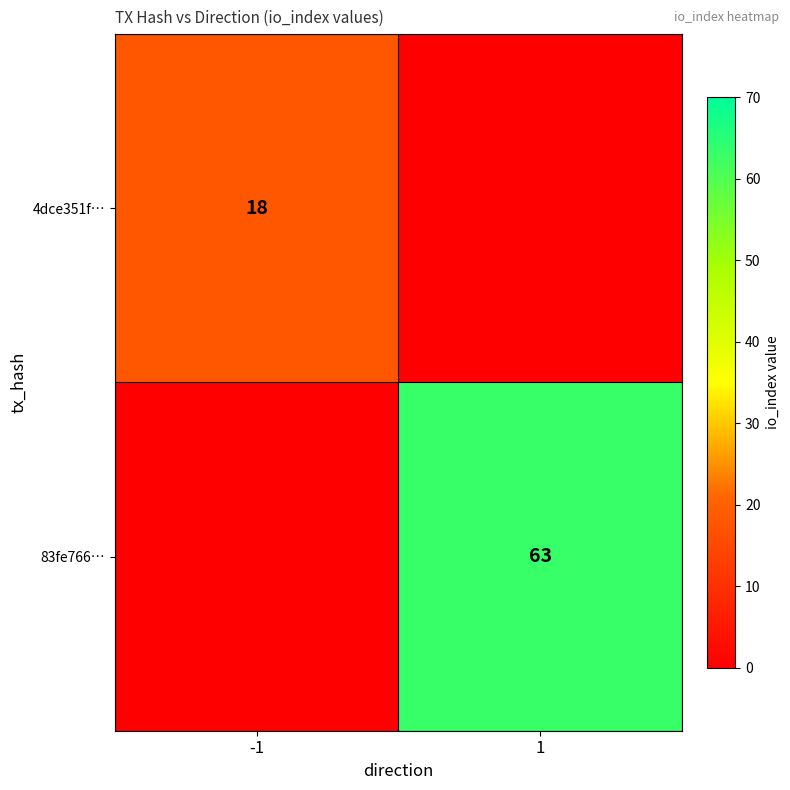

The 4dce351f… series shows 27 at -1. True or false?

False